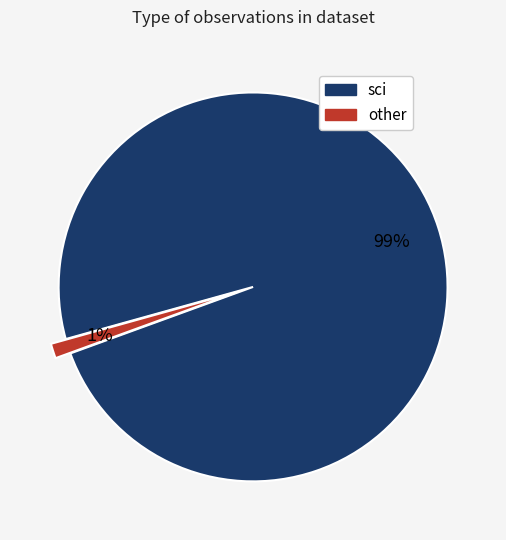

Does any single category account for the majority?

Yes